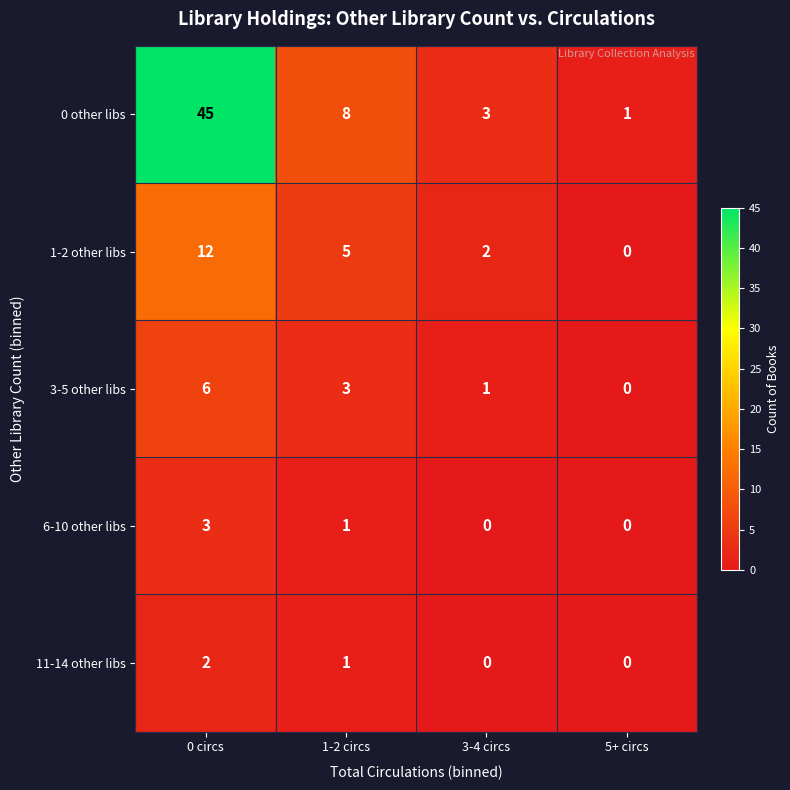

At which label is 3-5 other libs closest to 3?

1-2 circs